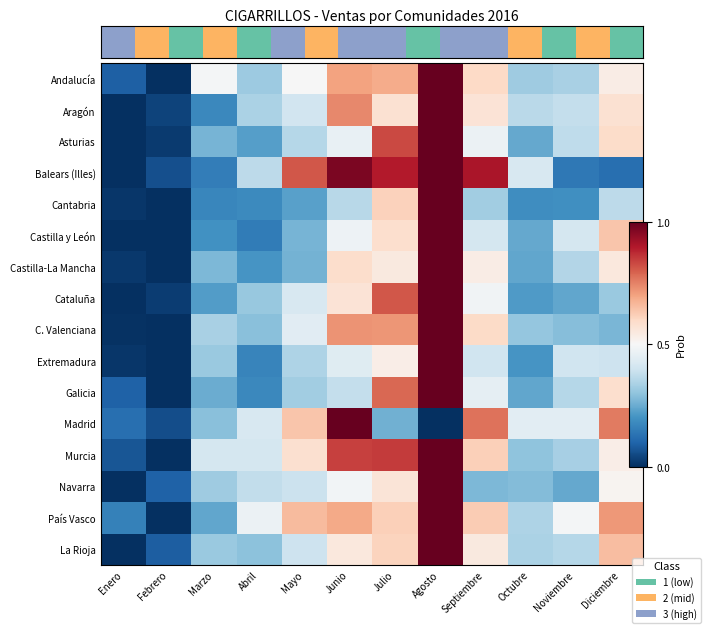

What is the spread (max minus min) of values at Agosto?

1.0